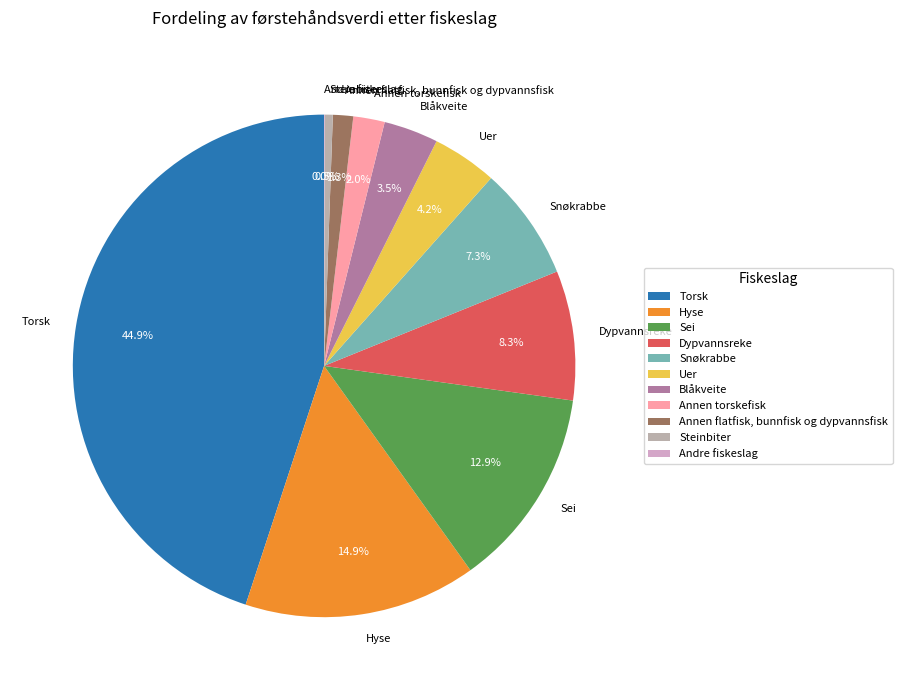

Approximately how many times larger is the value at Blåkveite compared to Sei?

0.3